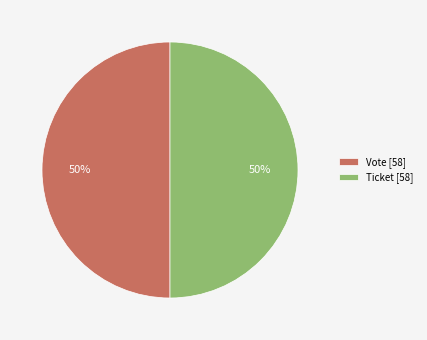

How many segments does this pie chart have?

2